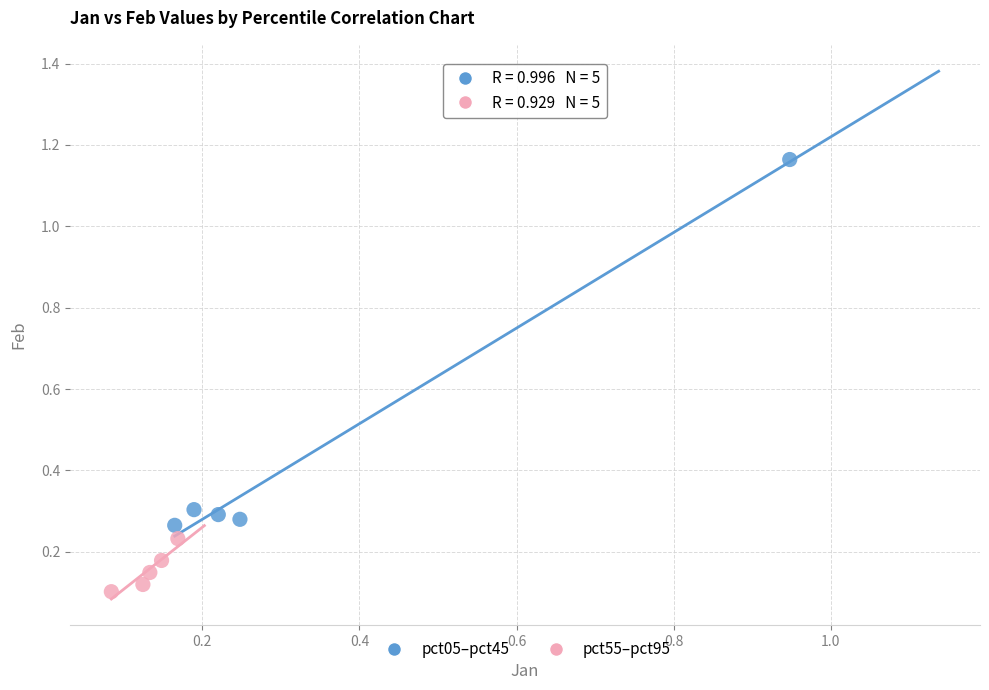

Which series reaches the maximum Y coordinate?

pct05–pct45